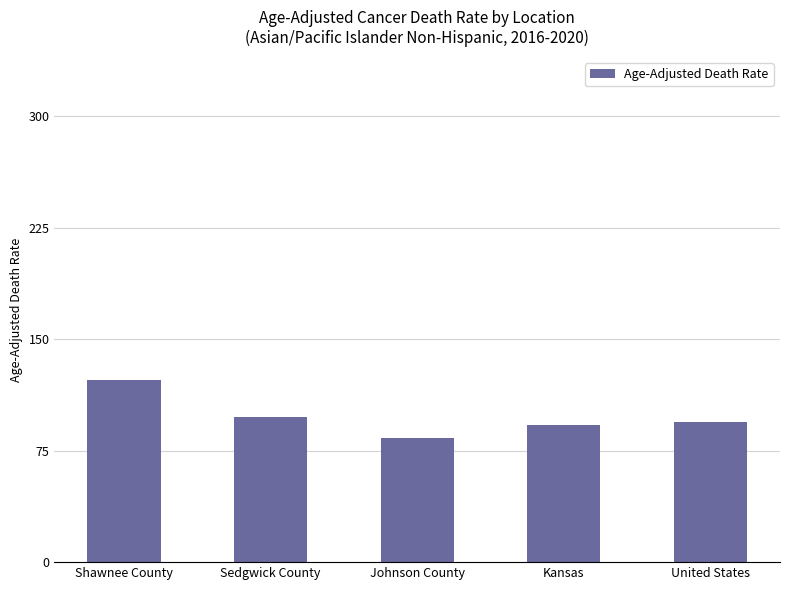

Does the chart contain any negative values?

No